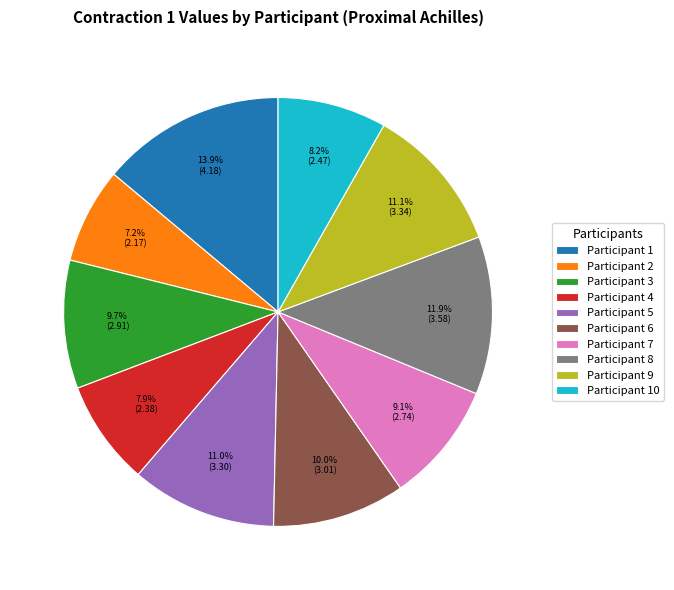

Approximately how many times larger is the value at Participant 3 compared to Participant 5?

0.9